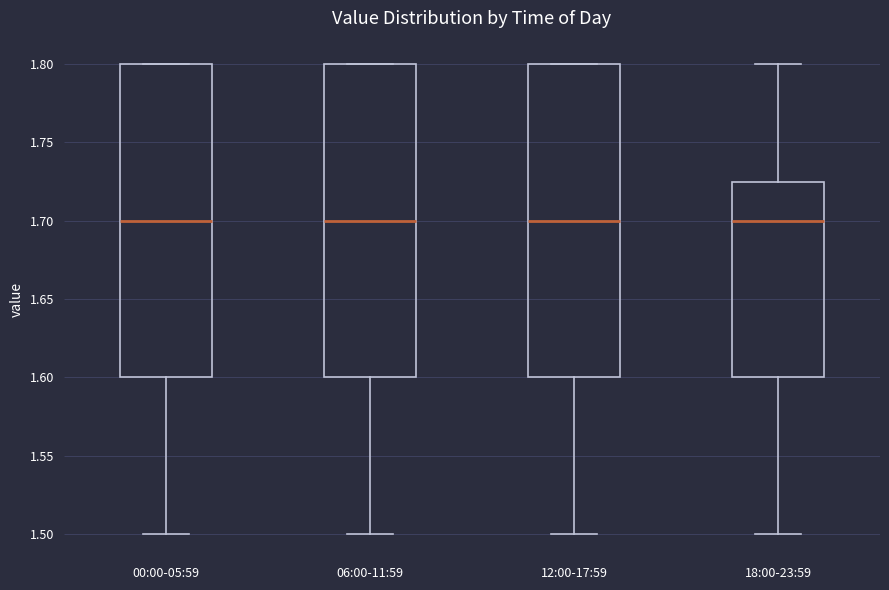

Where does the lower whisker of the box for 00:00-05:59 end on the y-axis? The values are not printed on the chart, so give them approximately, as read against the axis.

1.500